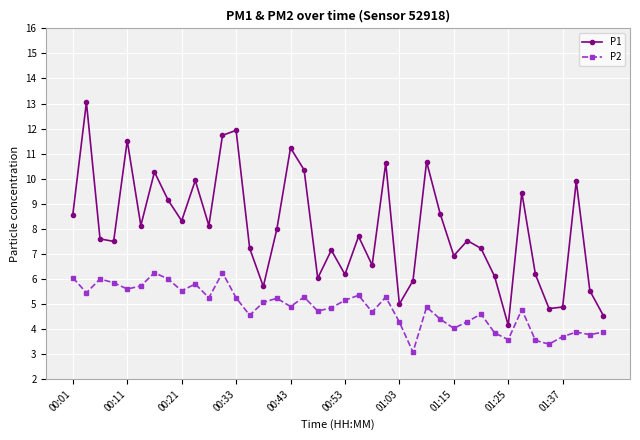

Rank the series by their average value, from highest to lowest.

P1, P2